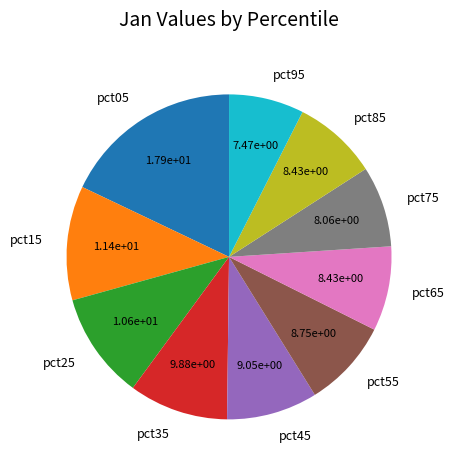

Is the sum of pct35 and pct15 greater than half?

No